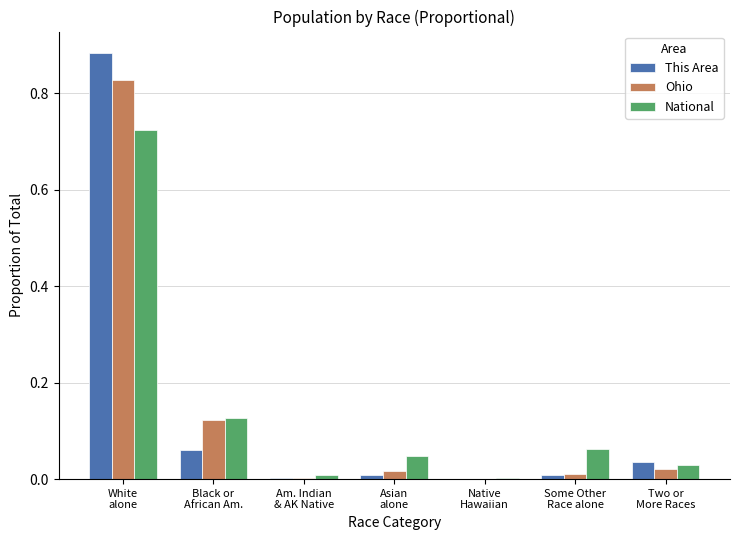

What is the sum of all Ohio values?

1.0